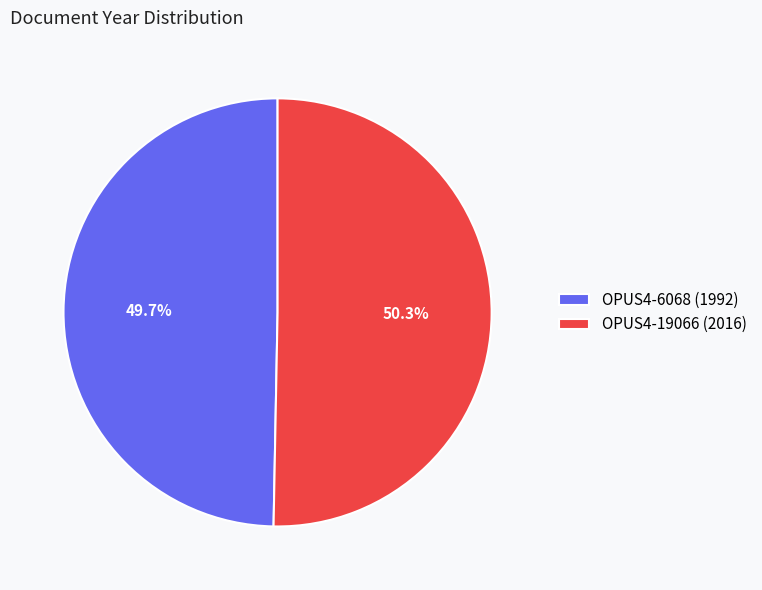

What is the ratio of the value at OPUS4-19066 to the value at OPUS4-6068?

1.0